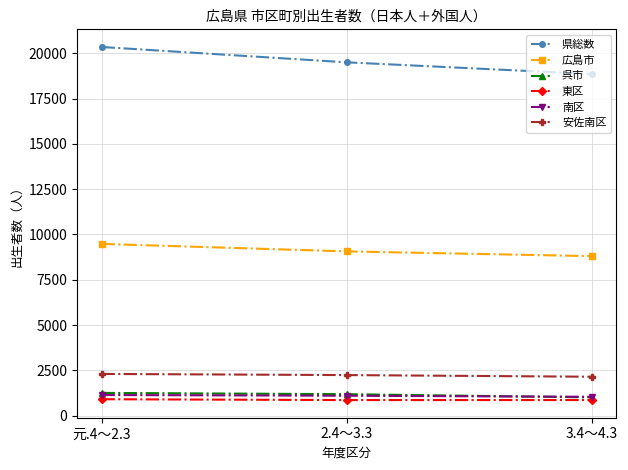

How many data points in 東区 are less than 864?

1